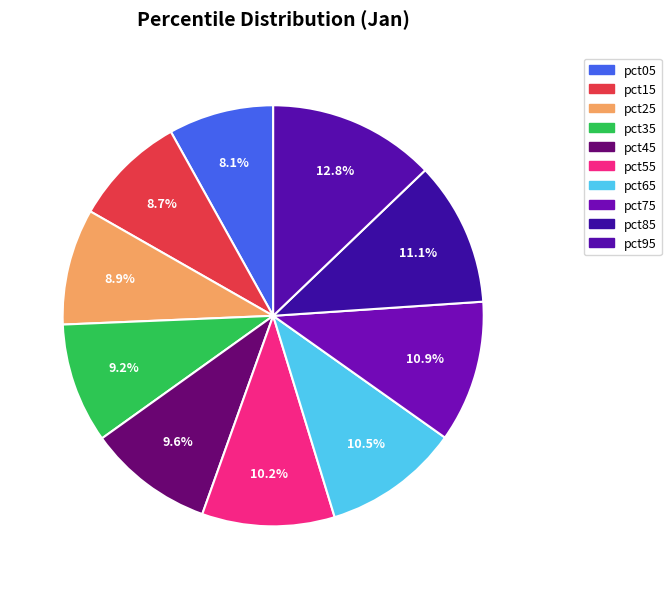

How much of the chart is everything except pct85?

88.9%